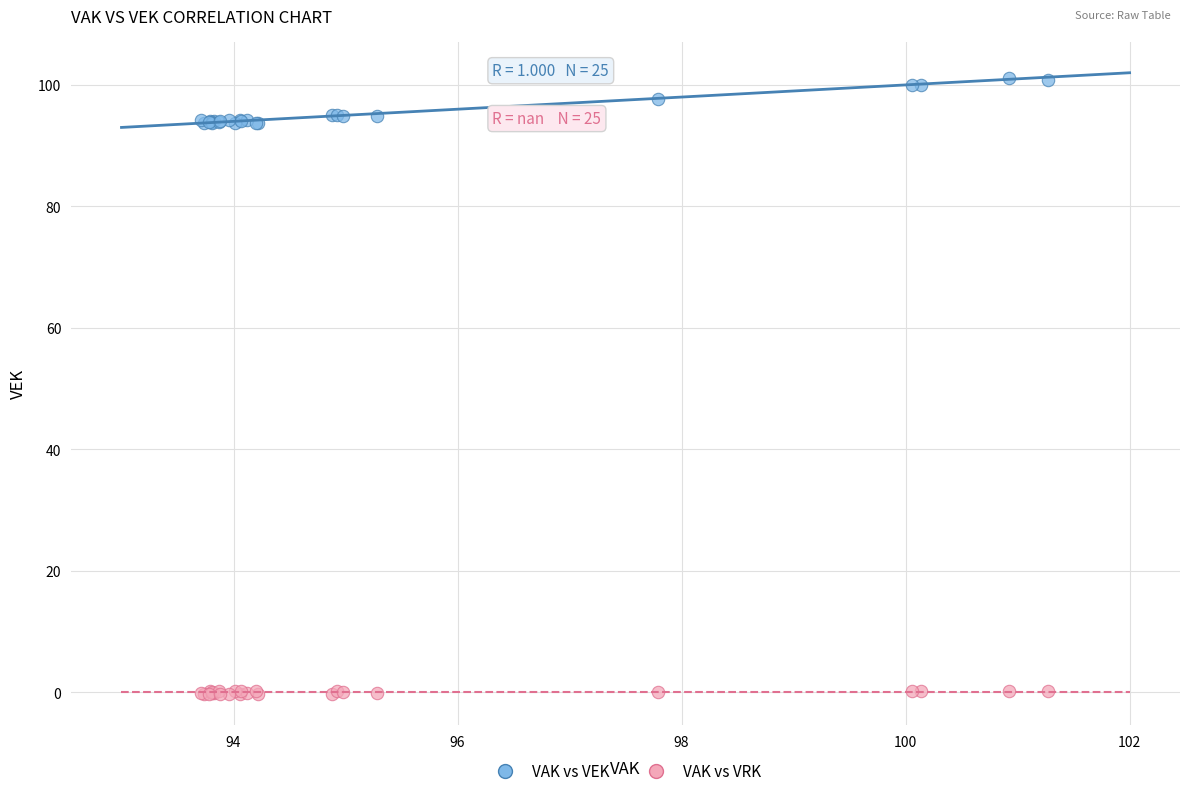

Which series contains the highest Y value?

VAK vs VEK